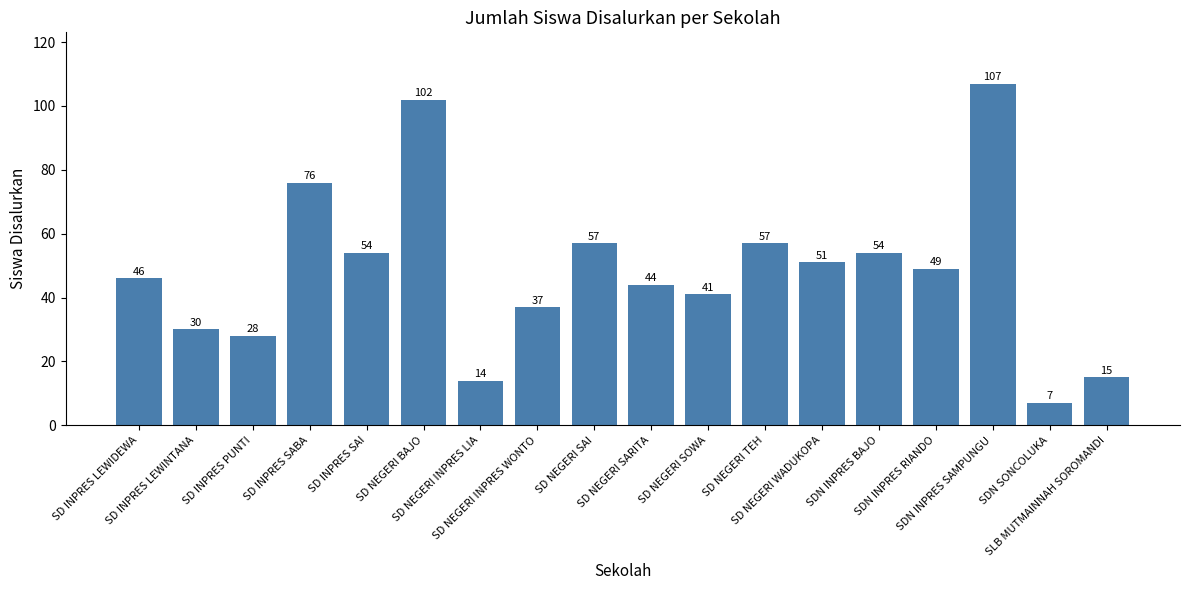

What position from the left is SD INPRES SABA?

4